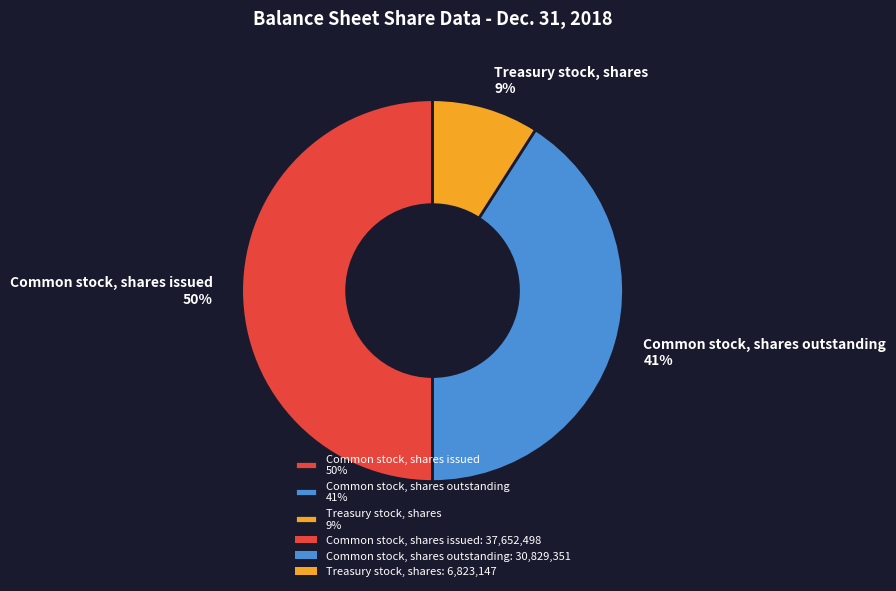

To the nearest percent, what is the difference between the largest and smallest slice percentages?

41%